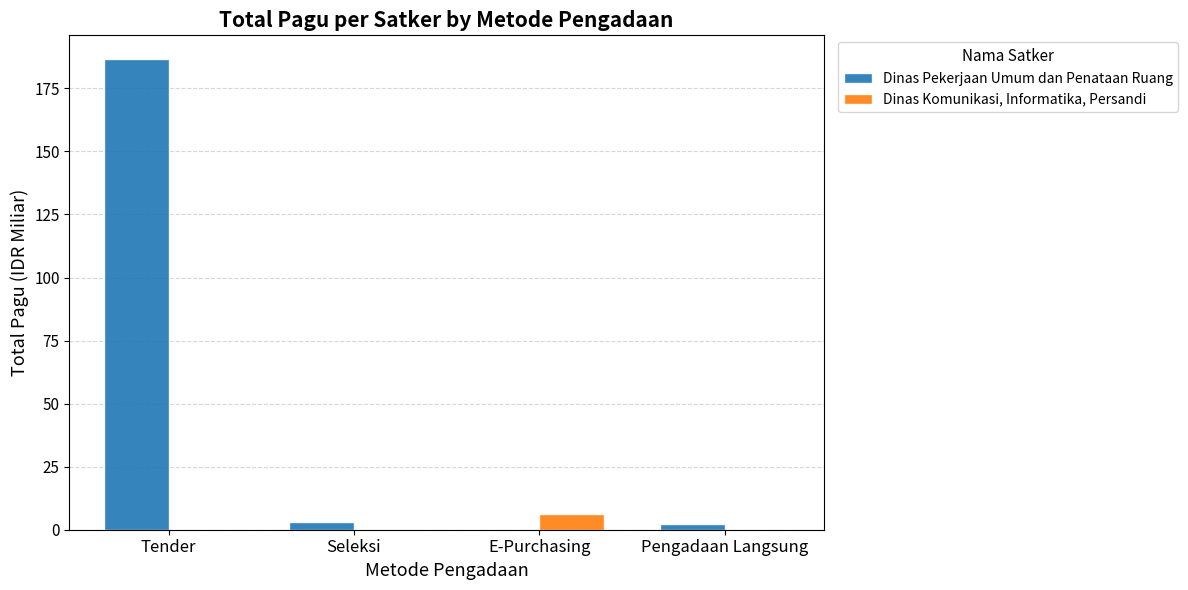

At which label does Dinas Pekerjaan Umum dan Penataan Ruang reach its peak?

Tender